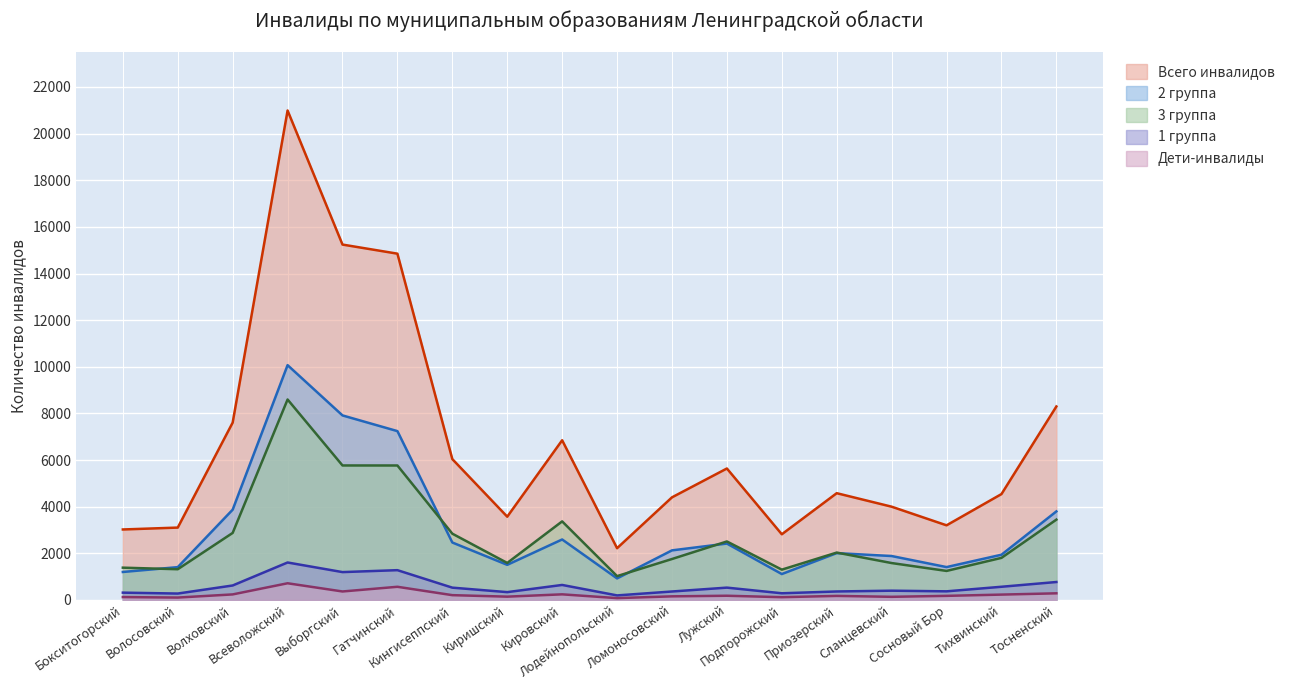

What is the sum of all 2 группа values?

55891